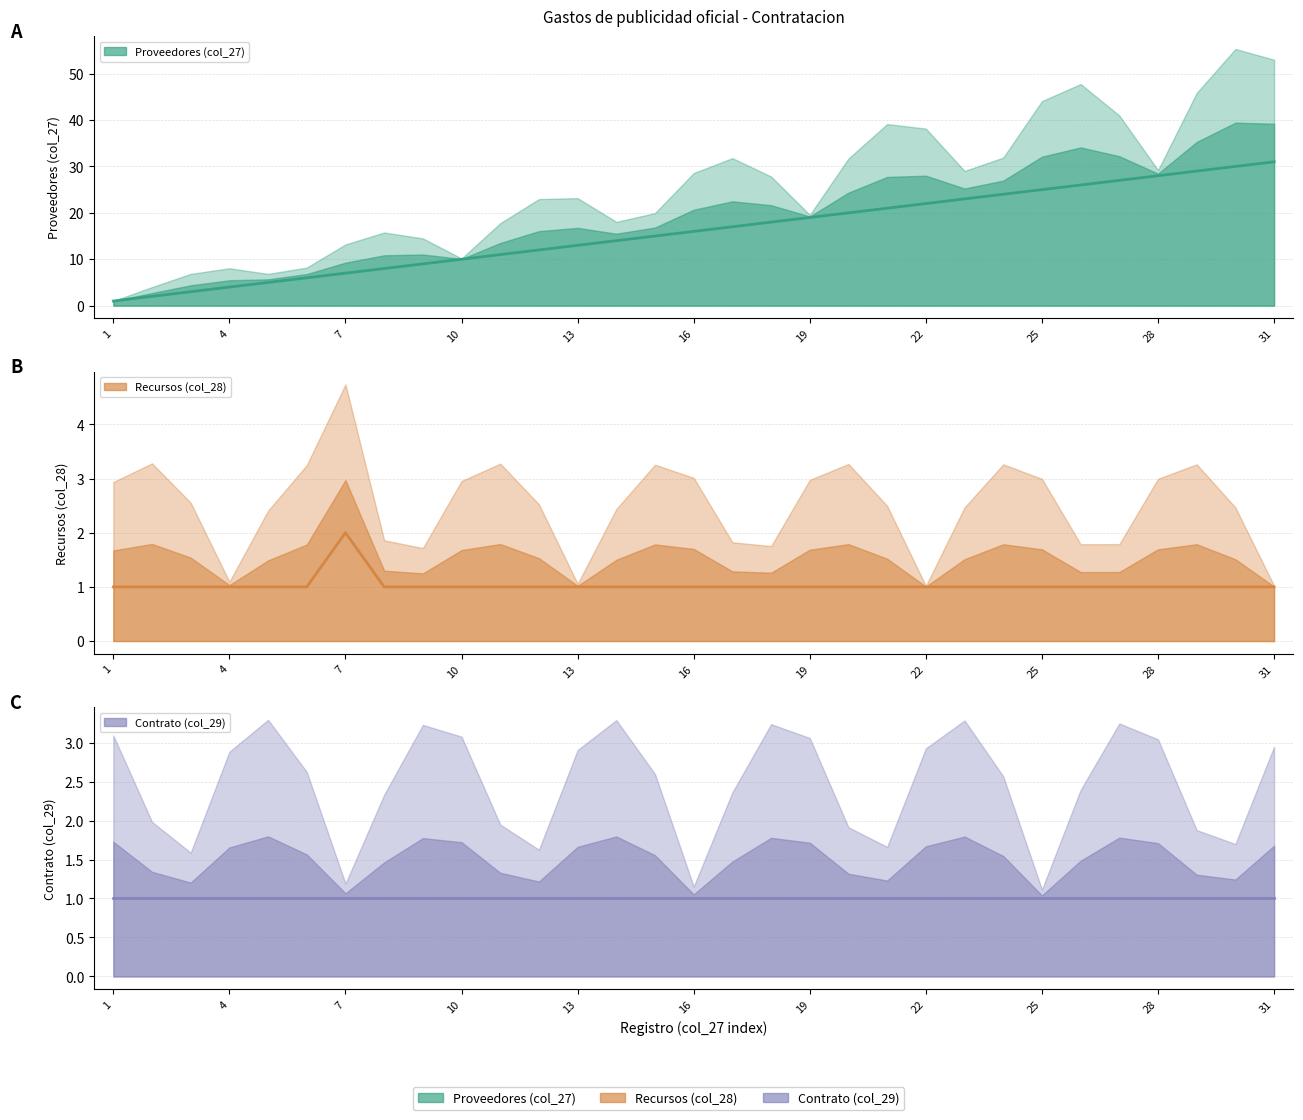

Between 11 and 23, which series saw the biggest shift?

Proveedores (col_27)